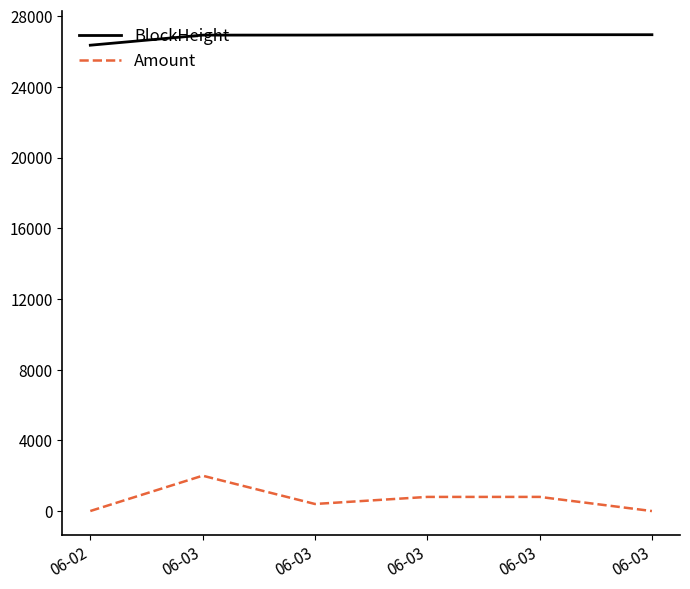

Which series changed the most between 06-03 and 06-03?

Amount